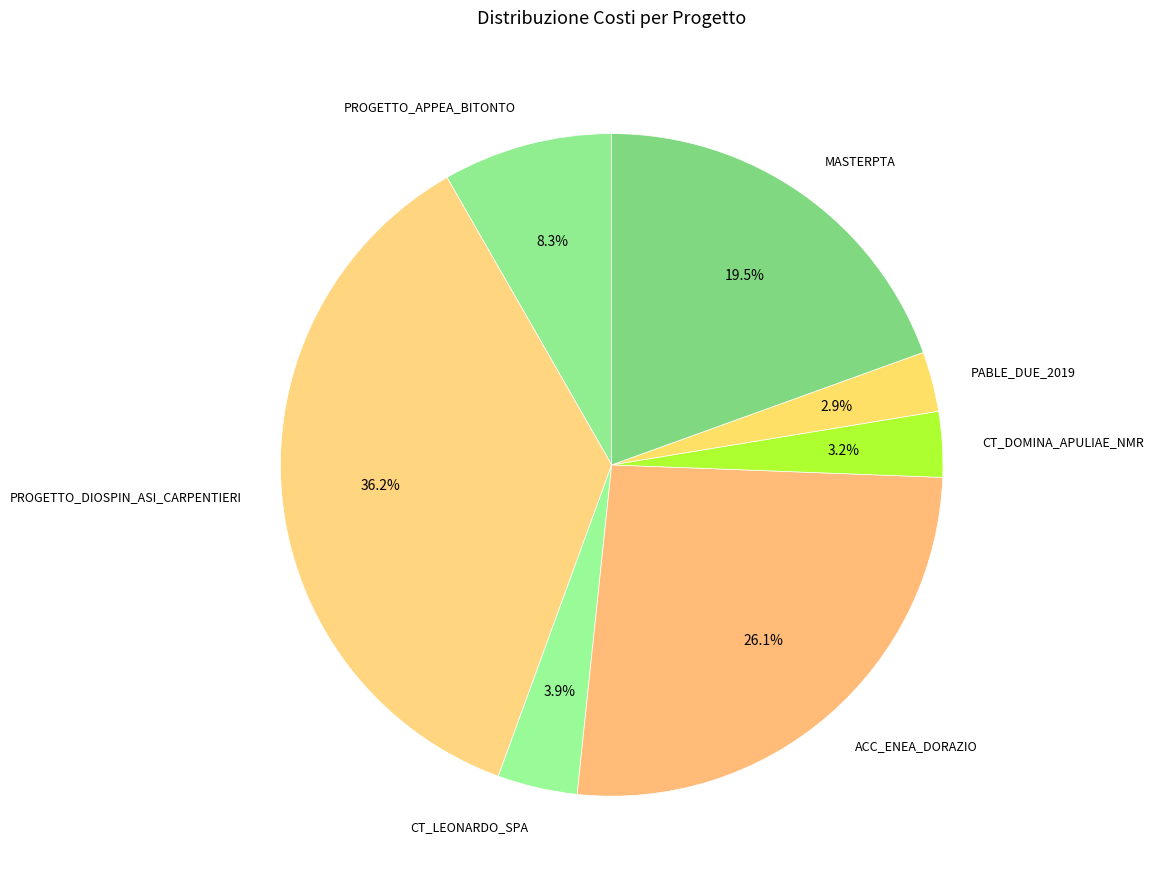

To the nearest percent, what percentage of the pie is CT_LEONARDO_SPA?

4%